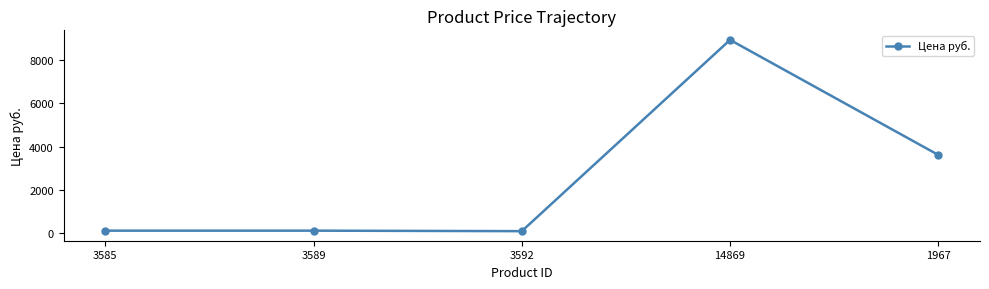

What is the value of the 5th point from the left?

3612